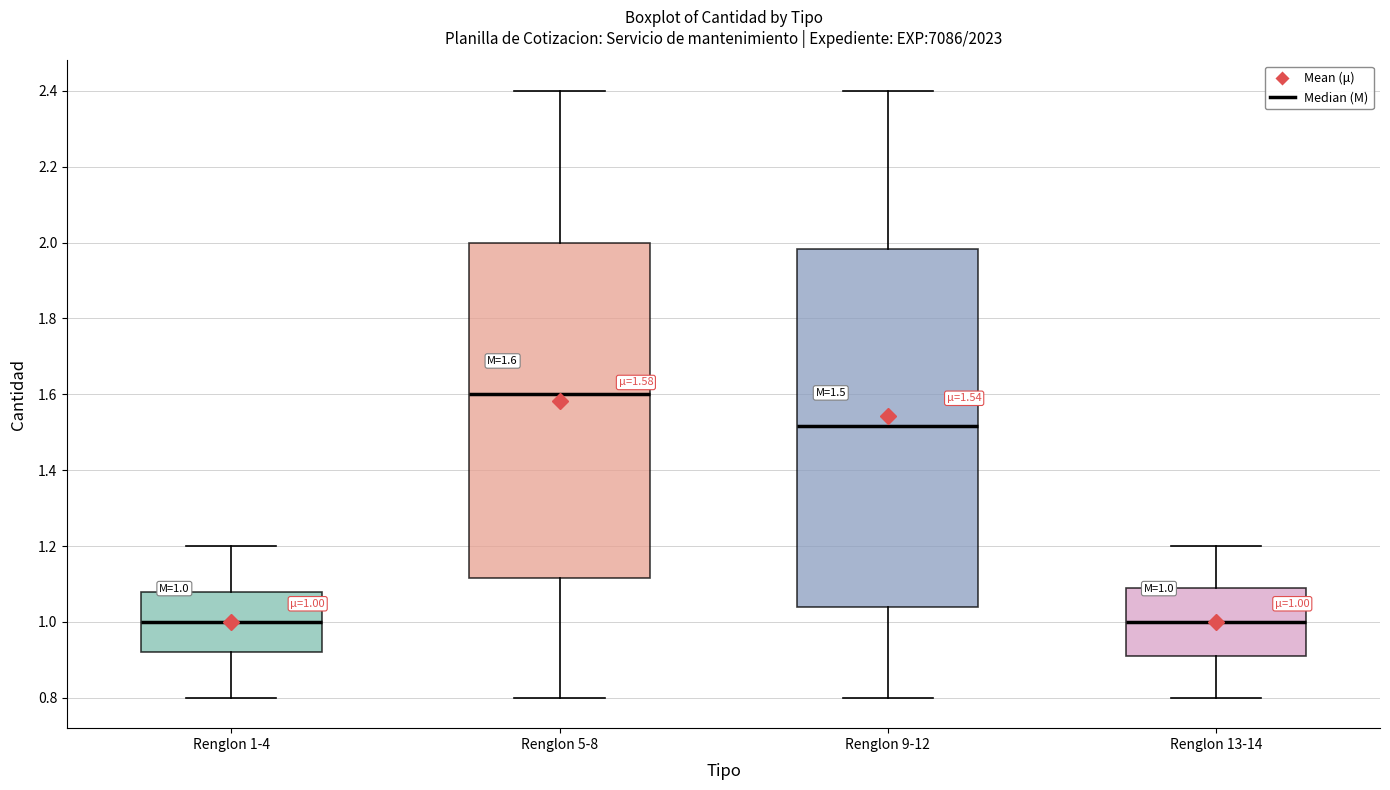

Comparing the boxes themselves (not the whiskers), which one is the tallest?

Renglon 9-12